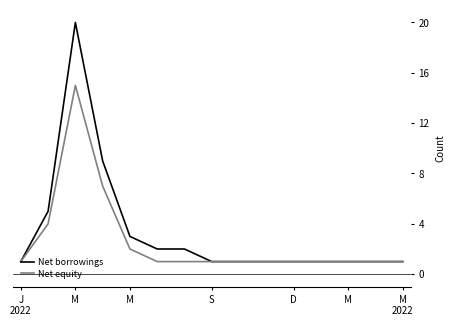

What is the greatest value displayed?

20